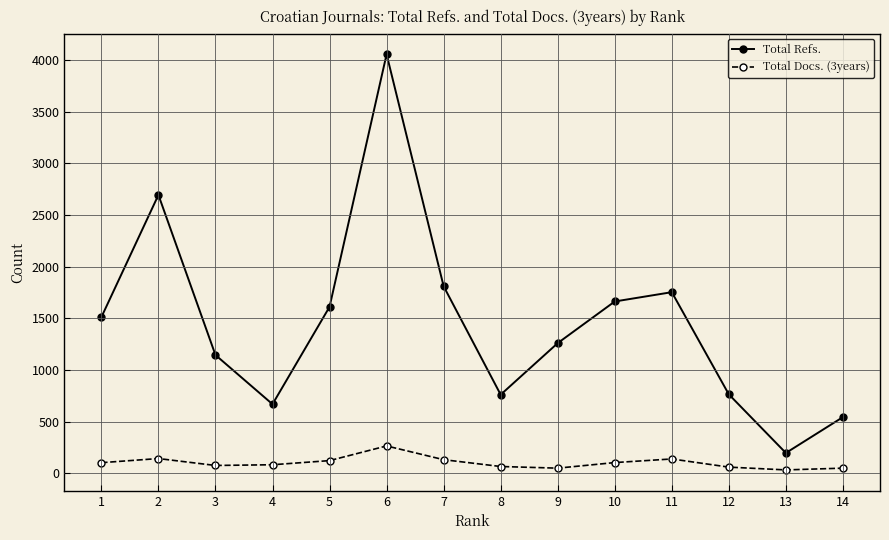

Is it true that Total Refs. equals 1143 at 4?

False